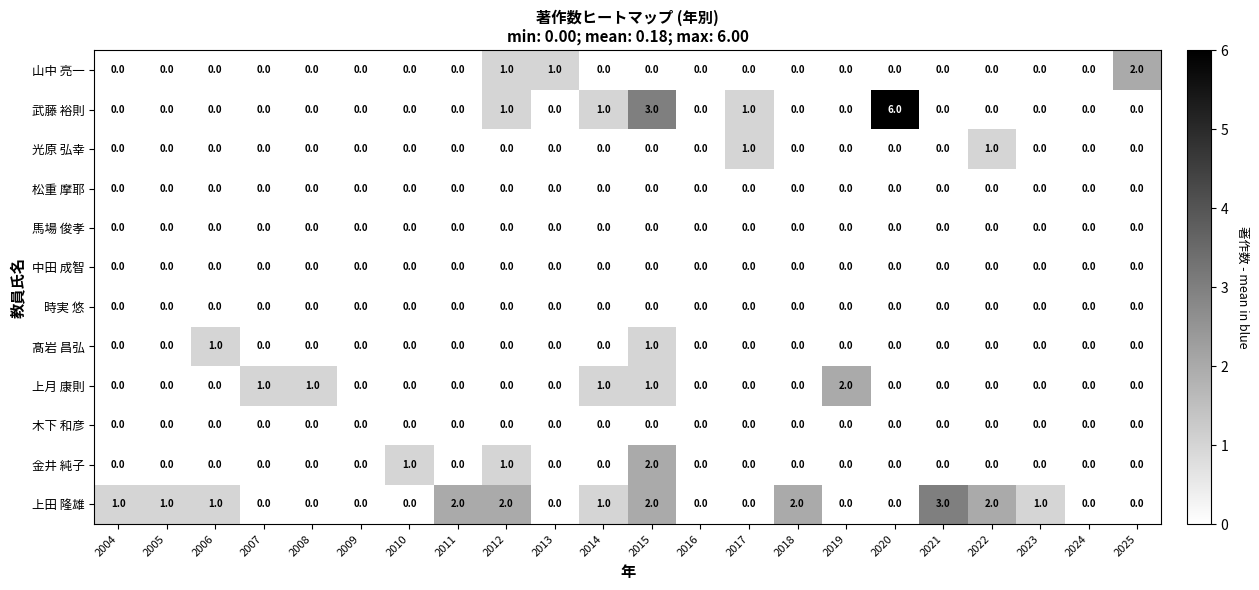

Which series has the largest range (max minus min)?

武藤 裕則